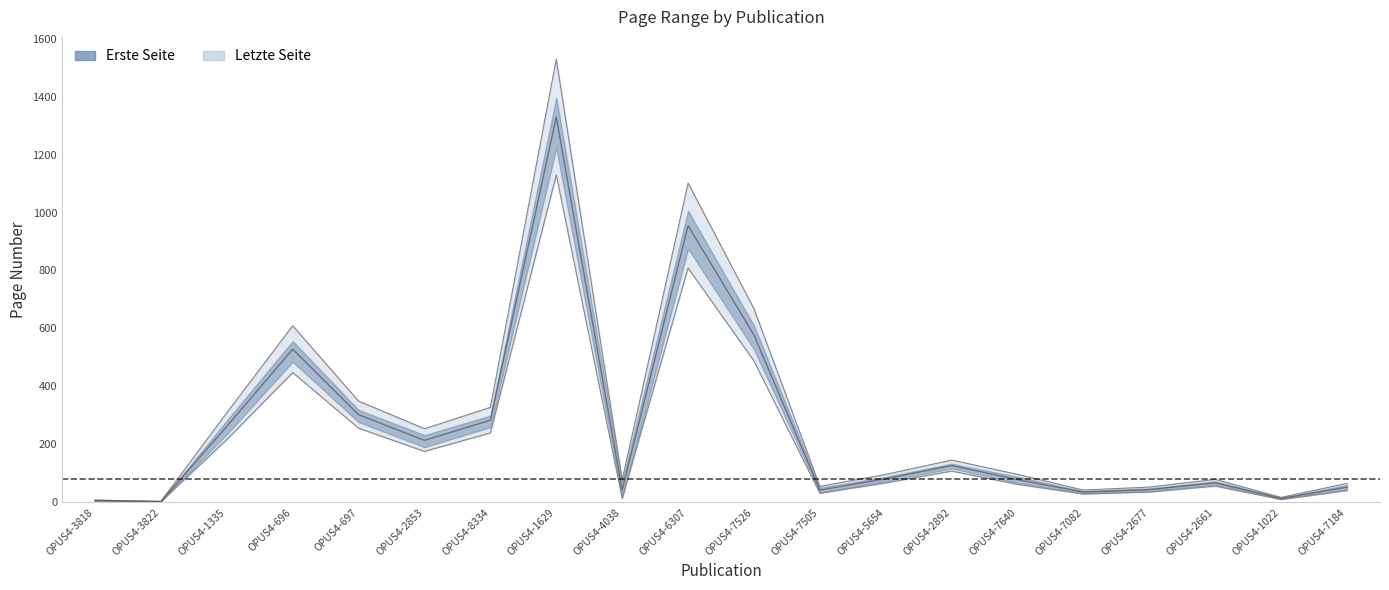

The Erste Seite series shows 44.0 at OPUS4-7082. True or false?

False